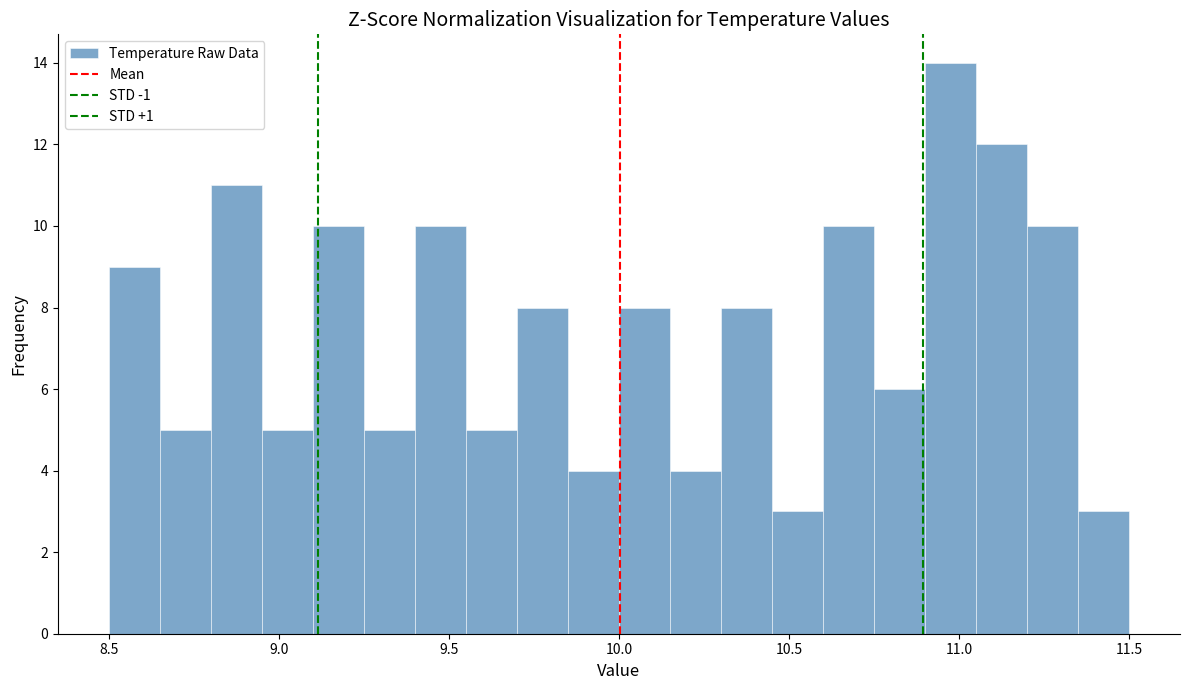

Read against the x-axis, roughly where is the centre of the tallest bar?

11.00